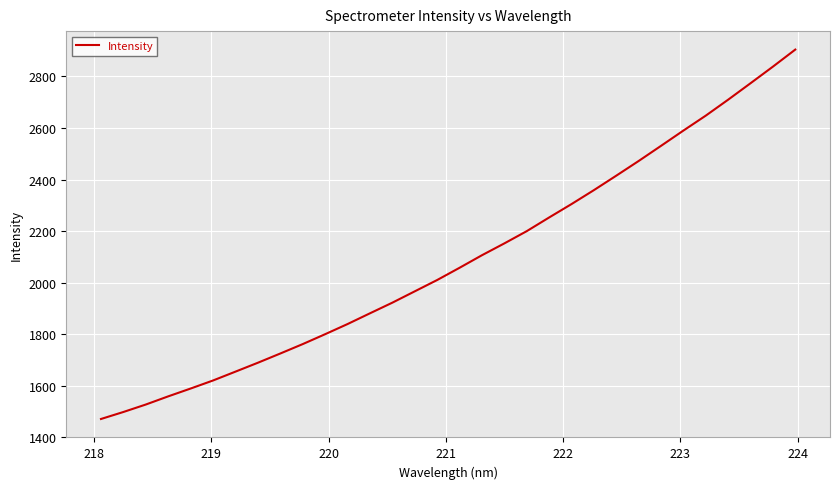

Reading right to left, what are all the values shown in this chart?

2904.5	2838.3	2773.8	2710.0	2648.1	2590.1	2530.8	2471.9	2414.9	2358.7	2304.6	2252.5	2199.4	2151.9	2106.0	2057.2	2009.7	1965.8	1921.8	1880.4	1838.7	1799.3	1760.9	1724.4	1688.5	1654.0	1619.6	1588.4	1558.0	1526.2	1497.3	1470.1